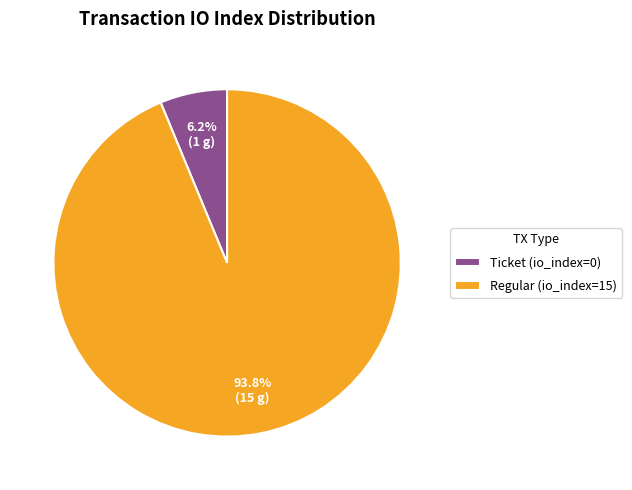

Which slice is the smallest?

Ticket (io_index=0)